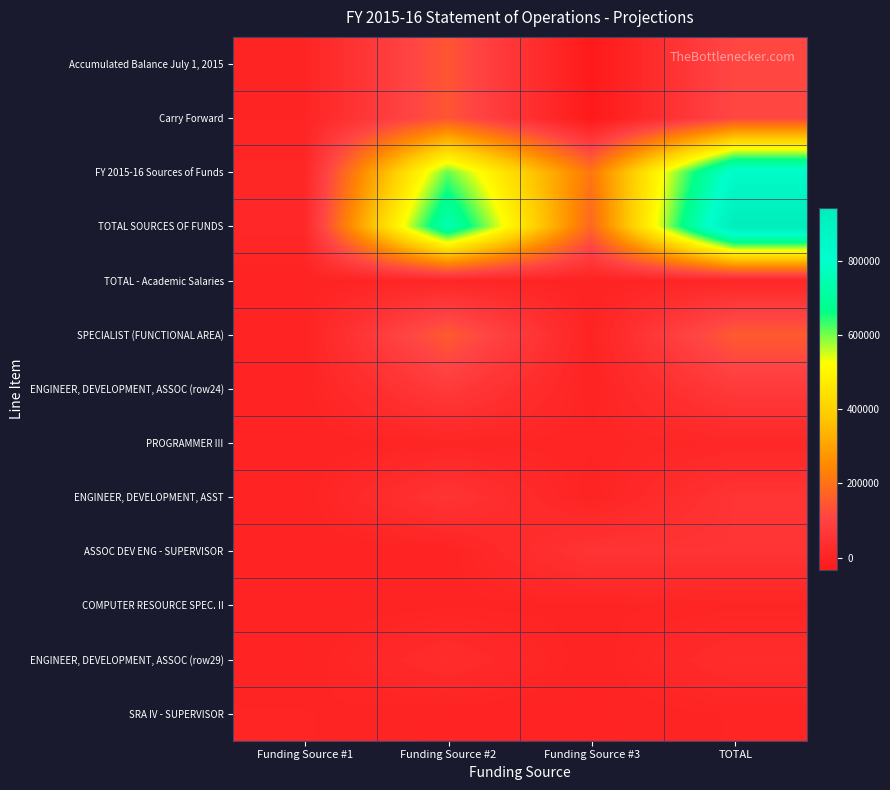

What is the greatest value displayed?

942973